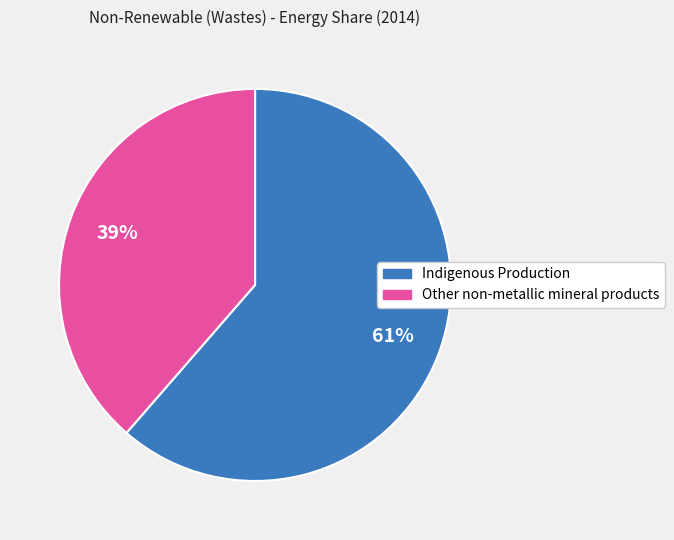

How many segments does this pie chart have?

2